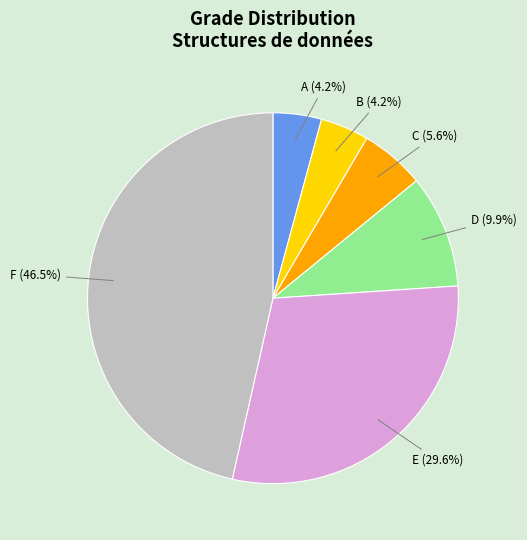

How many segments does this pie chart have?

6